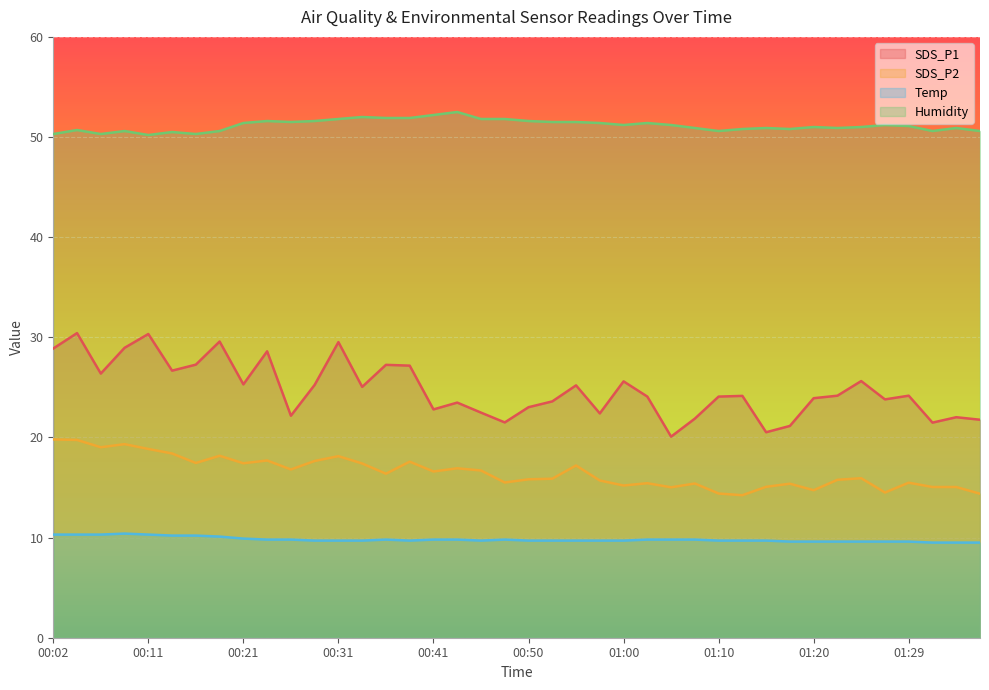

What is the label of the 19th point from the right?

00:53